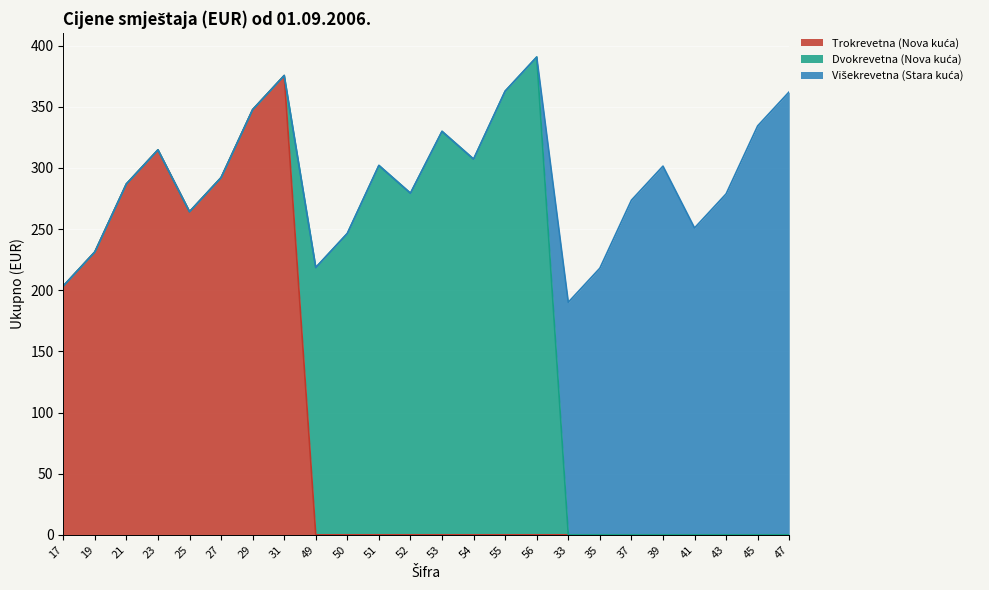

What is the difference between the maximum and minimum values in the Višekrevetna (Stara kuća) series?

362.3